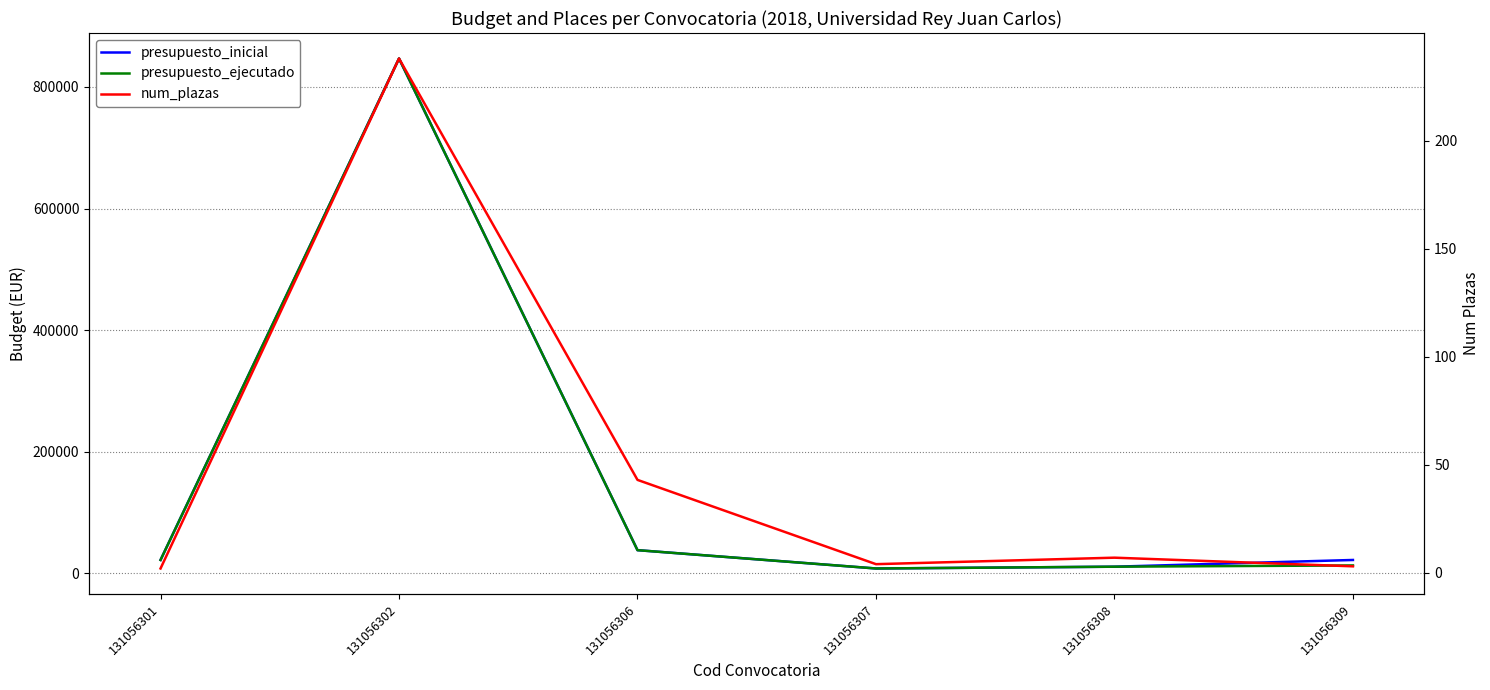

Read the presupuesto_ejecutado value at 131056301.

22000